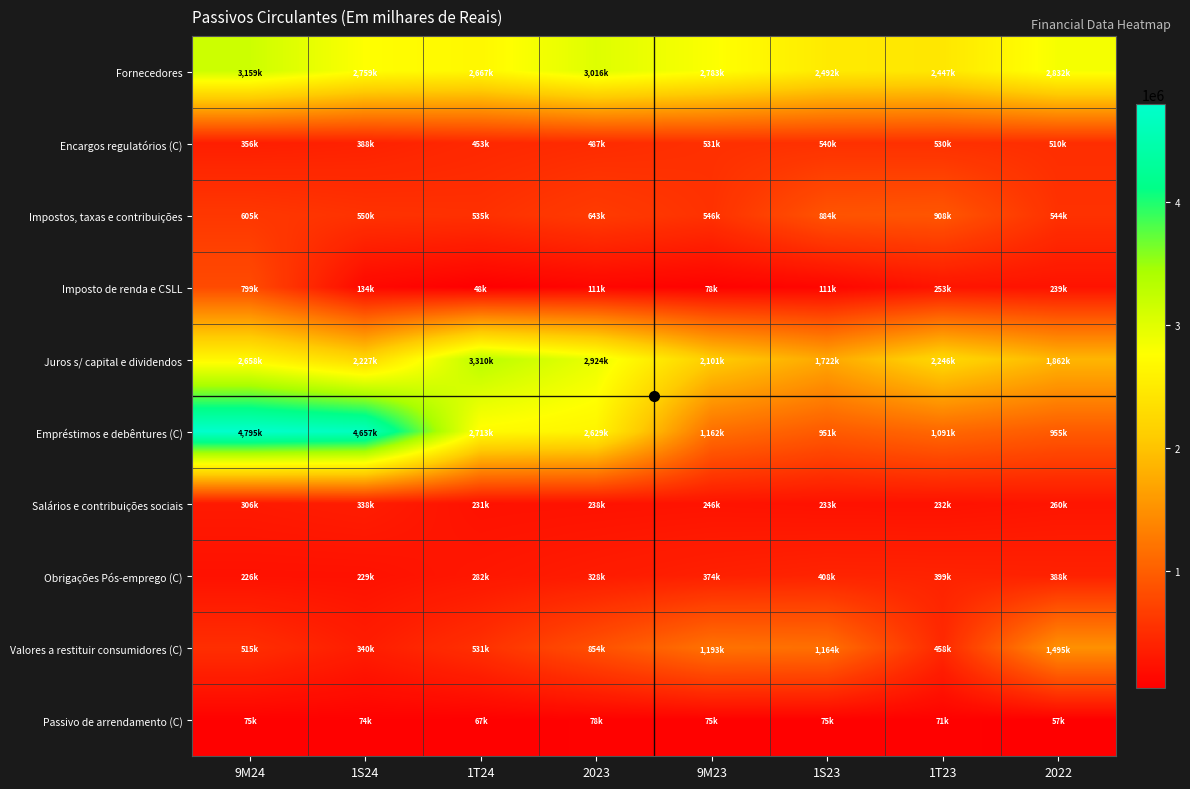

What is the total value across all series at 1S24?

11701409